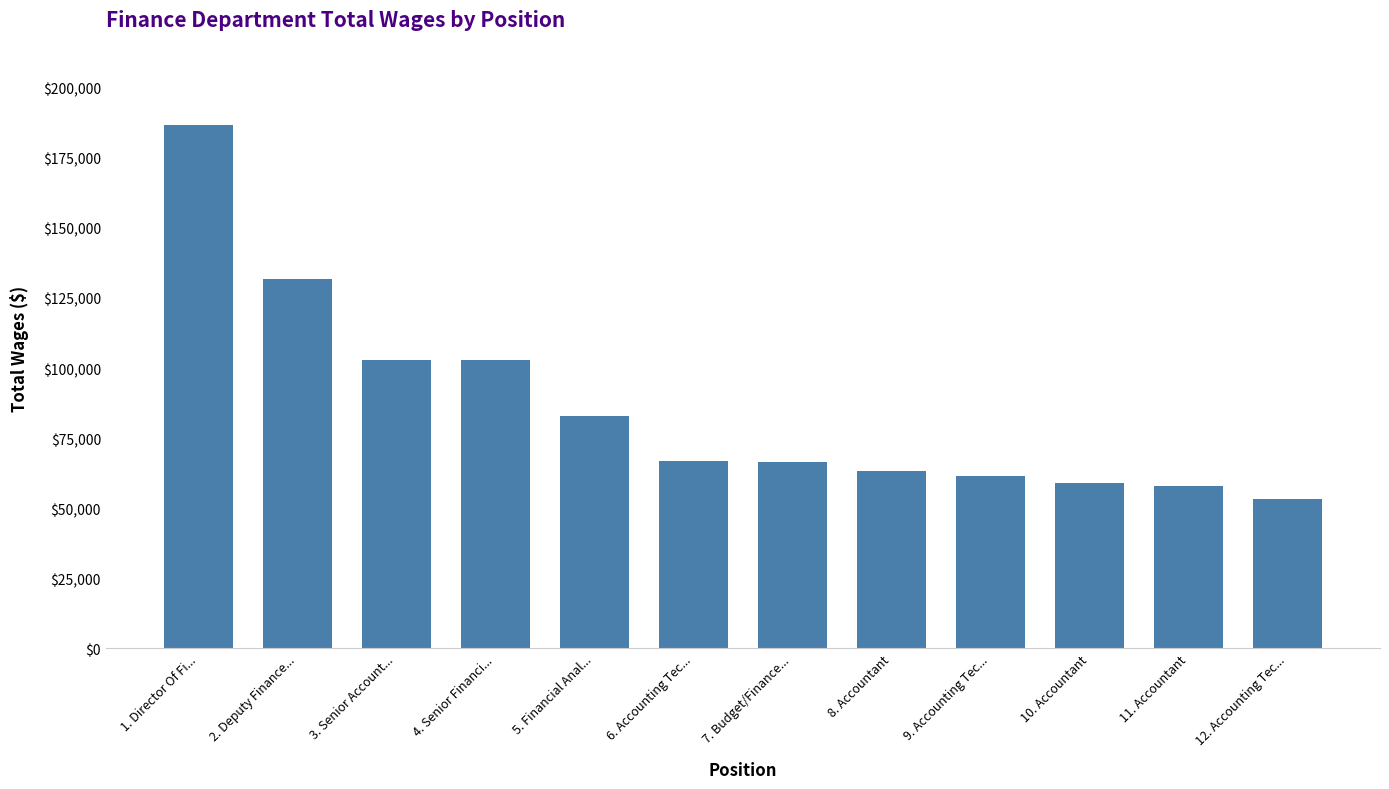

How many categories are shown in the chart?

12